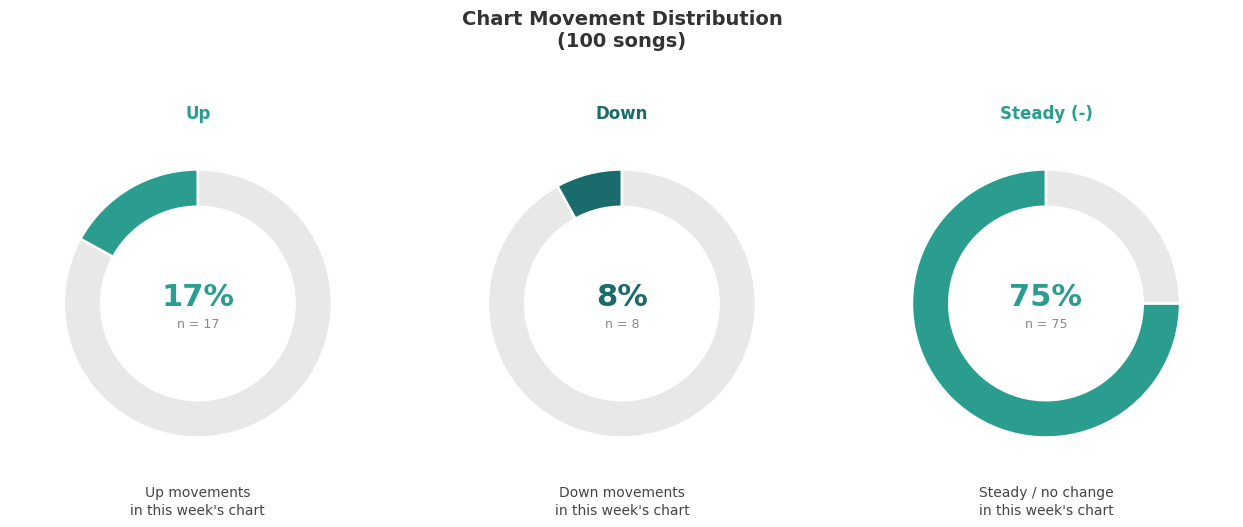

Rank the categories by value from lowest to highest.

down, up, -